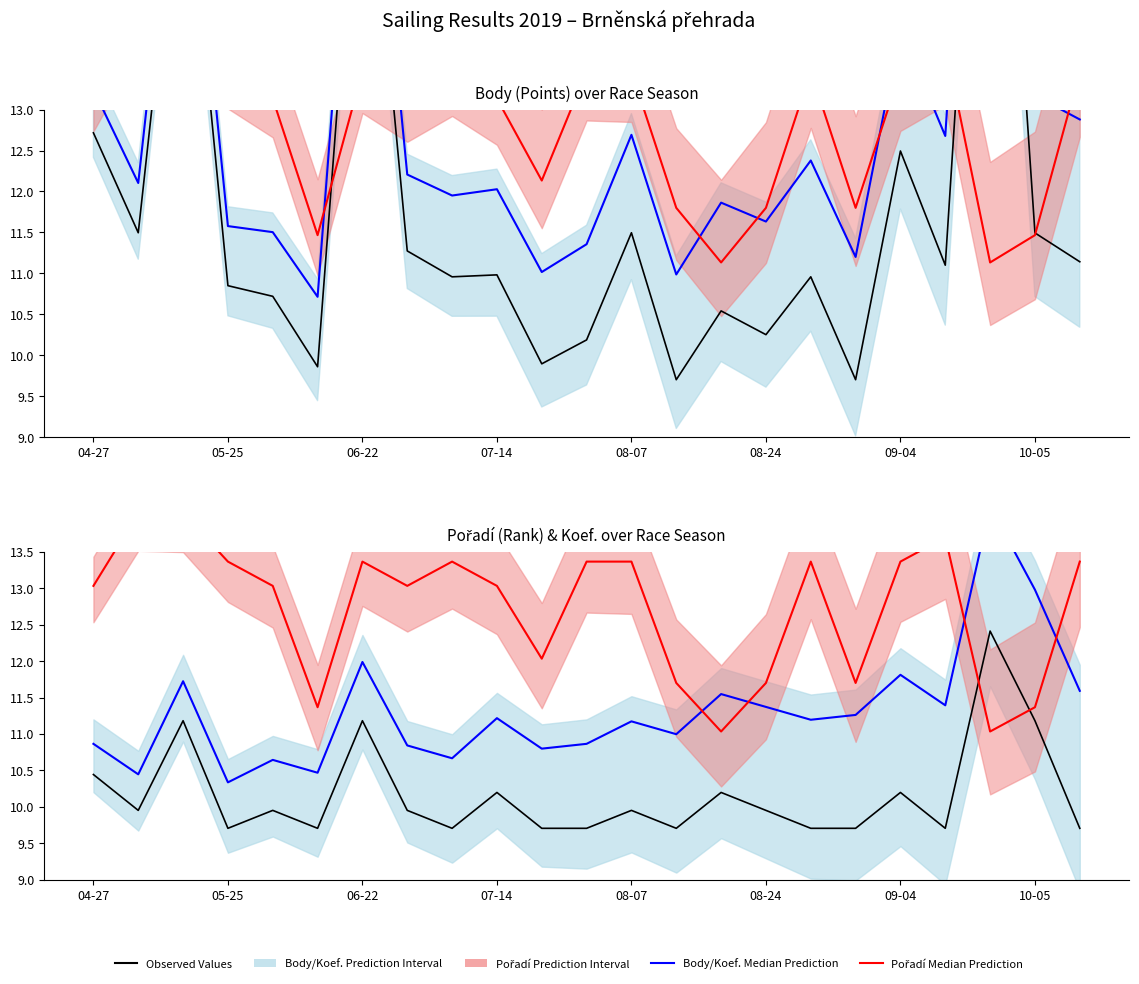

What is the highest value of the Observed Values (Body) series?

19.6